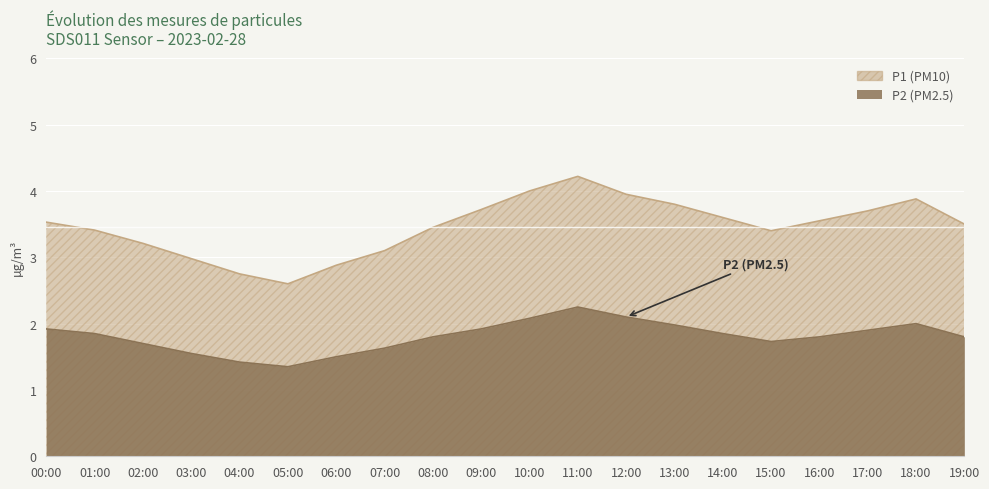

The P1 series shows 3.4 at 15:00. True or false?

True